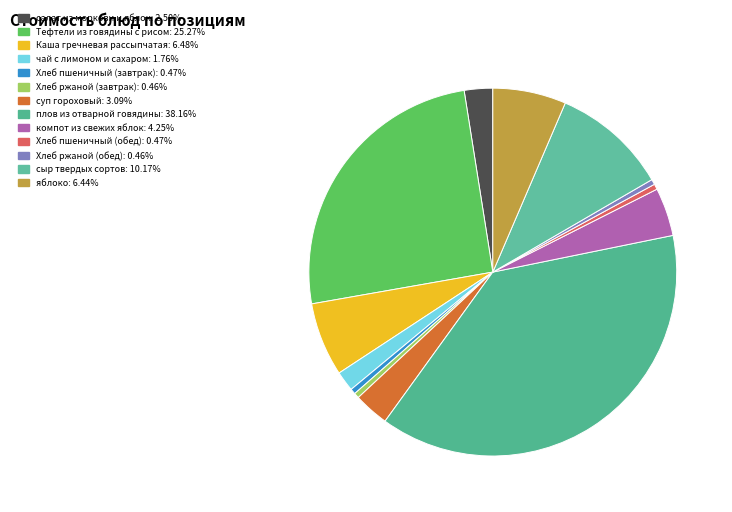

Does any single category account for the majority?

No